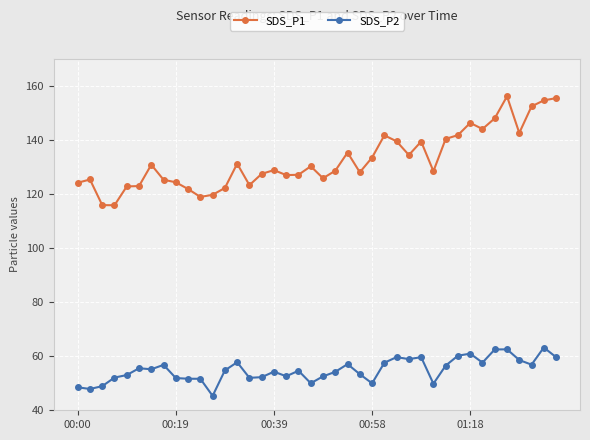

Rank the series by their average value, from lowest to highest.

SDS_P2, SDS_P1